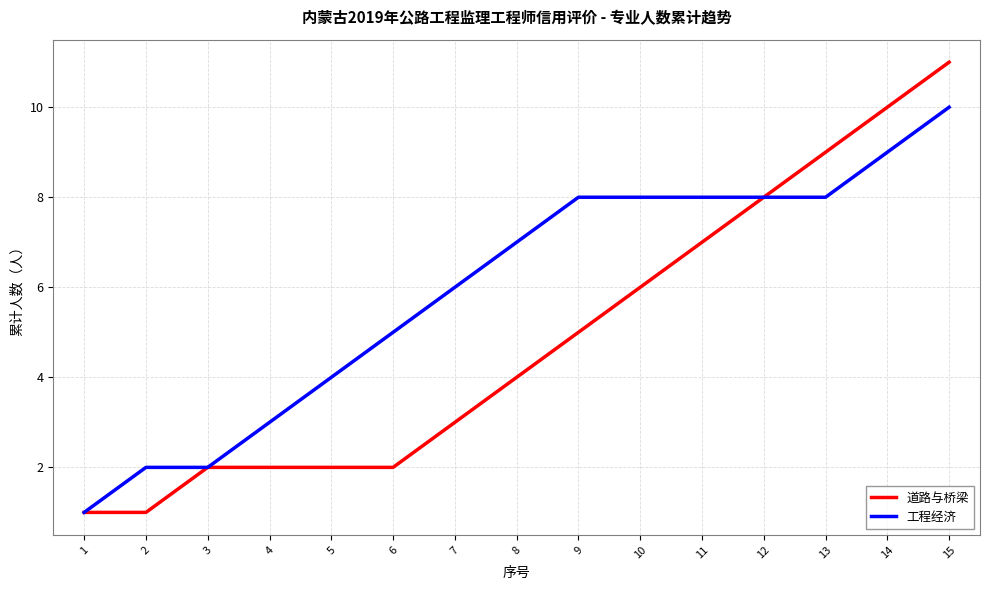

The value of 工程经济 at 2 is 3. True or false?

False